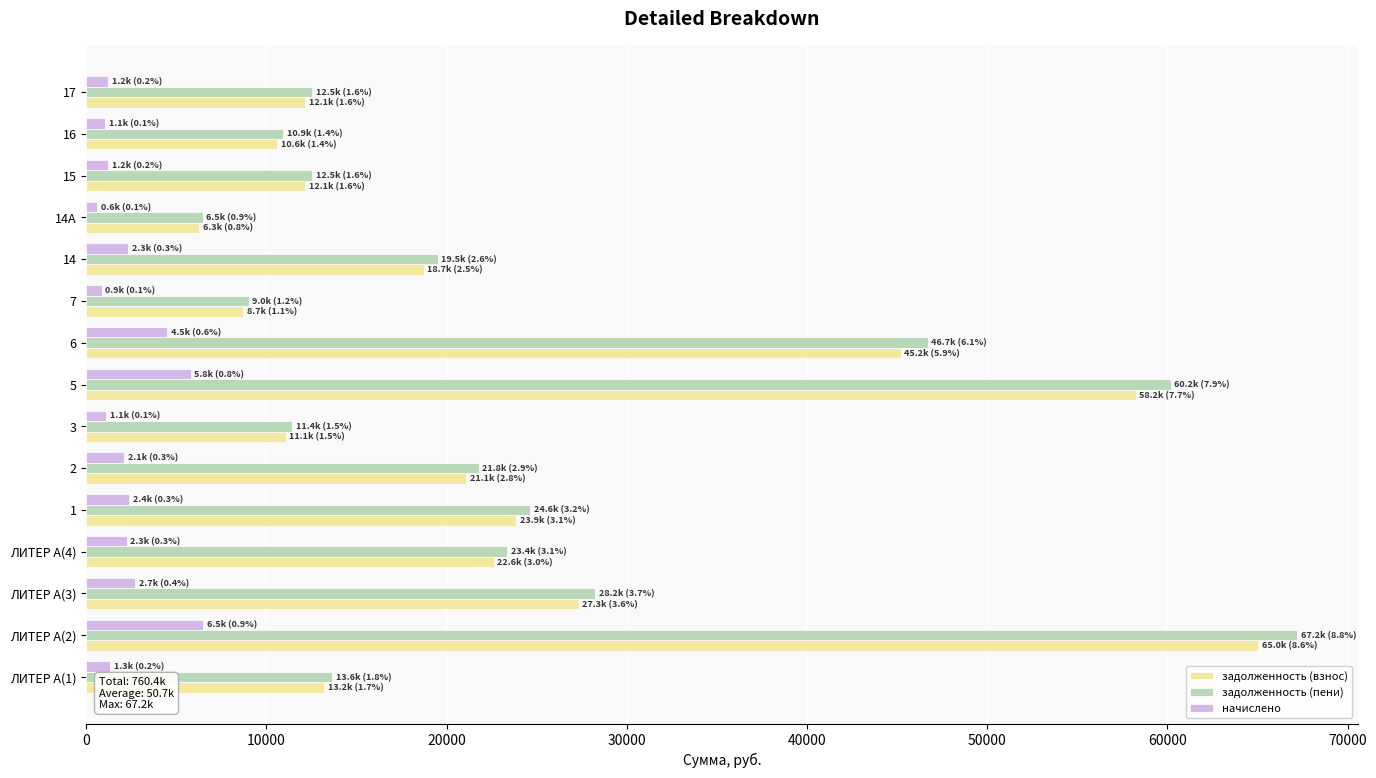

Which series has the largest range (max minus min)?

задолженность (пени)